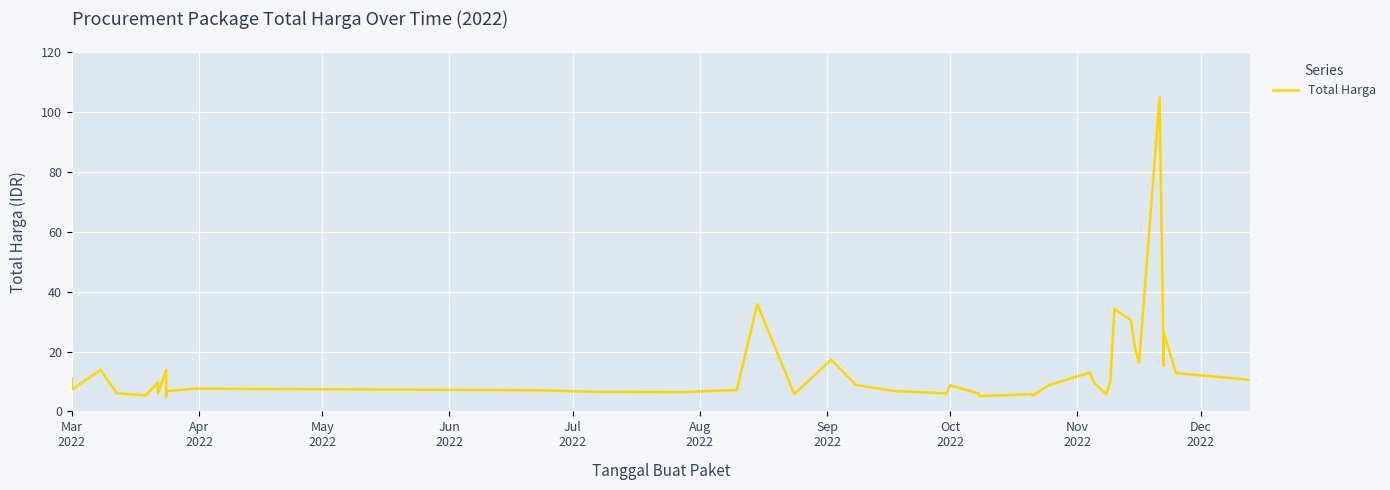

What is the label of the 8th point from the left?

Oct
2022